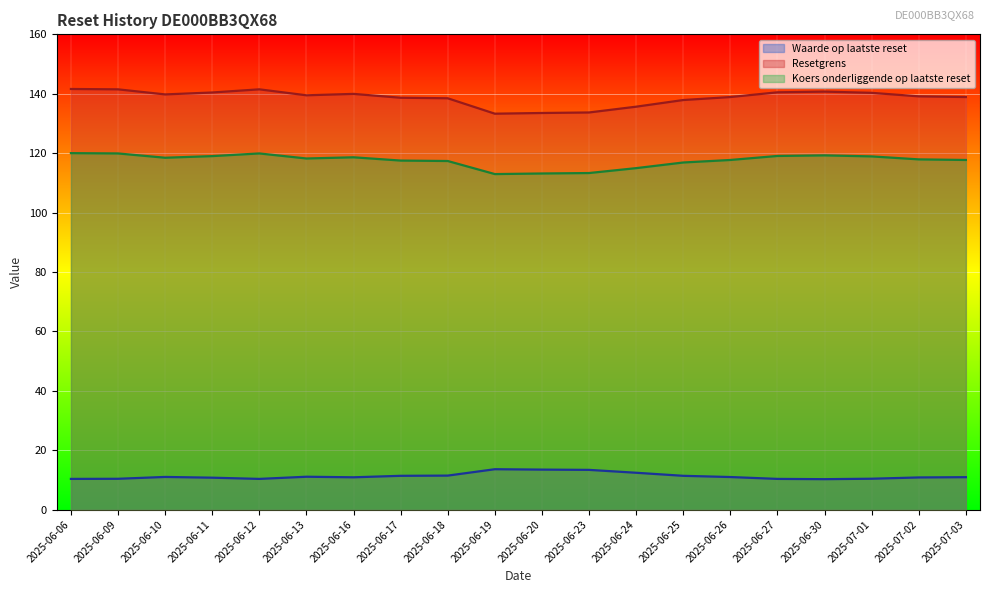

Which category has the highest value across all series?

2025-06-06